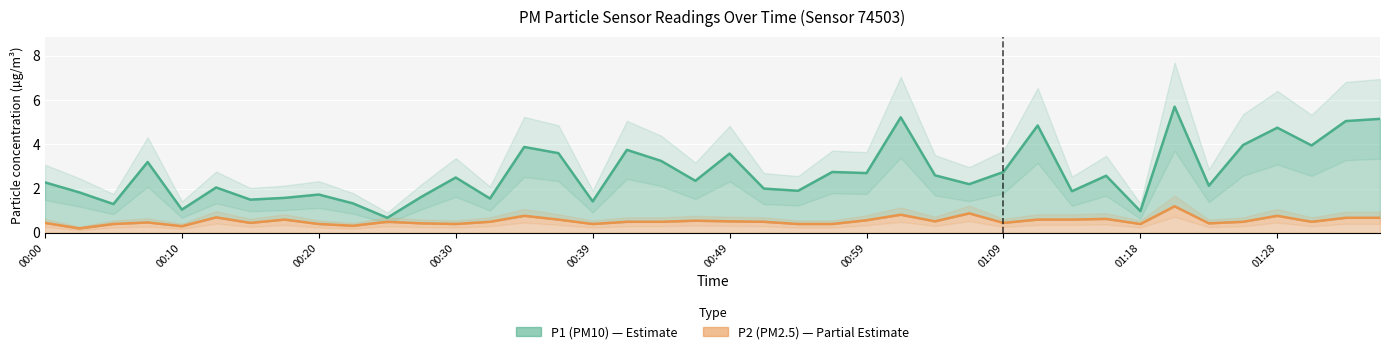

How many interior local valleys does the P2 (PM2.5) series have?

11